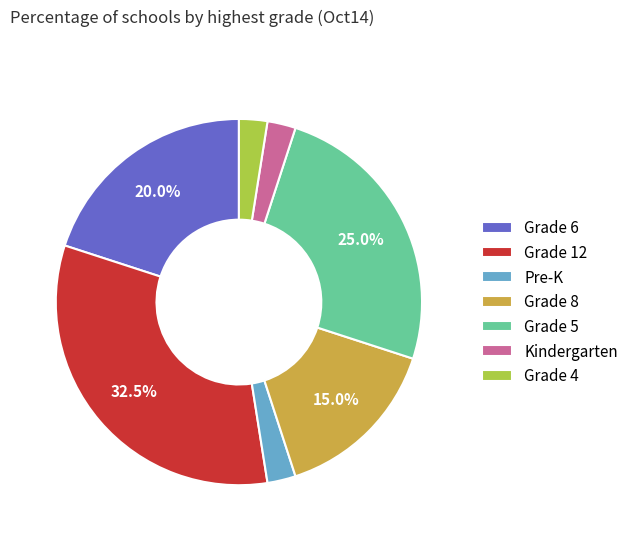

What percentage is NOT represented by Grade 6?

80.0%